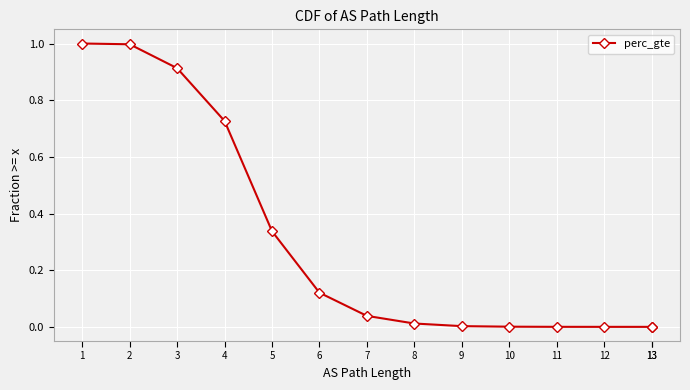

Reading left to right, what are all the values shown in this chart?

1=1.0	2=1.0	3=0.9	4=0.7	5=0.3	6=0.1	7=0.0	8=0.0	9=0.0	10=0.0	11=0.0	12=0.0	13=0.0	13=0.0